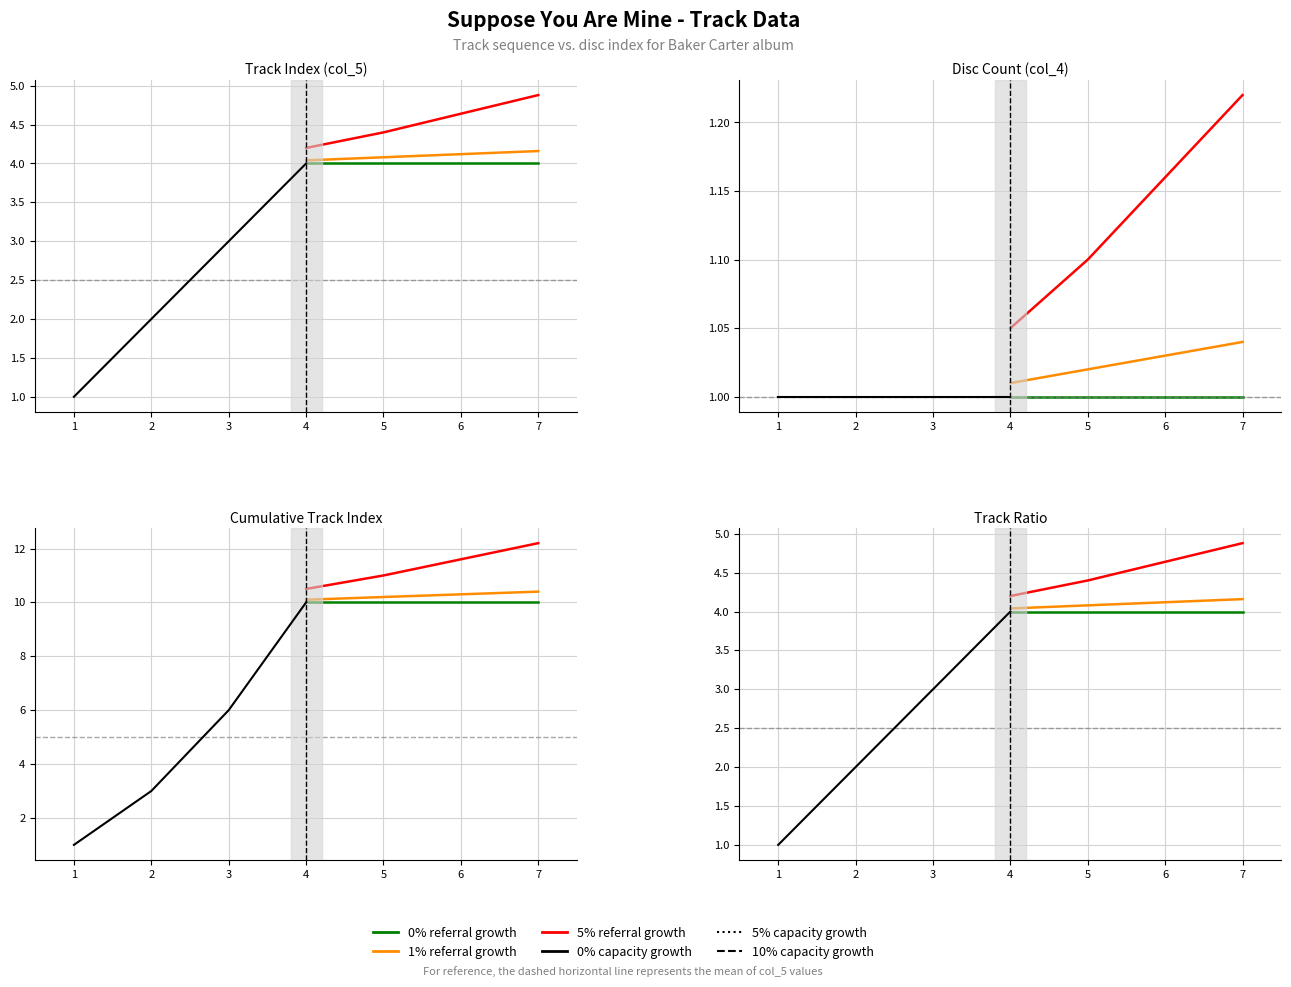

True or false: 0% referral growth and 0% capacity growth intersect in this chart.

False